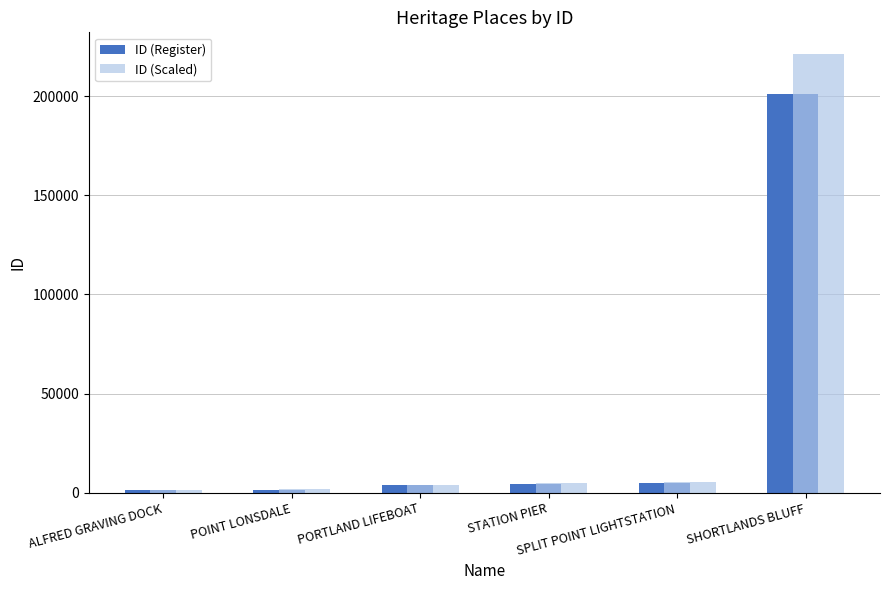

Rank the series by their maximum value, from highest to lowest.

ID (Scaled), ID (Register)